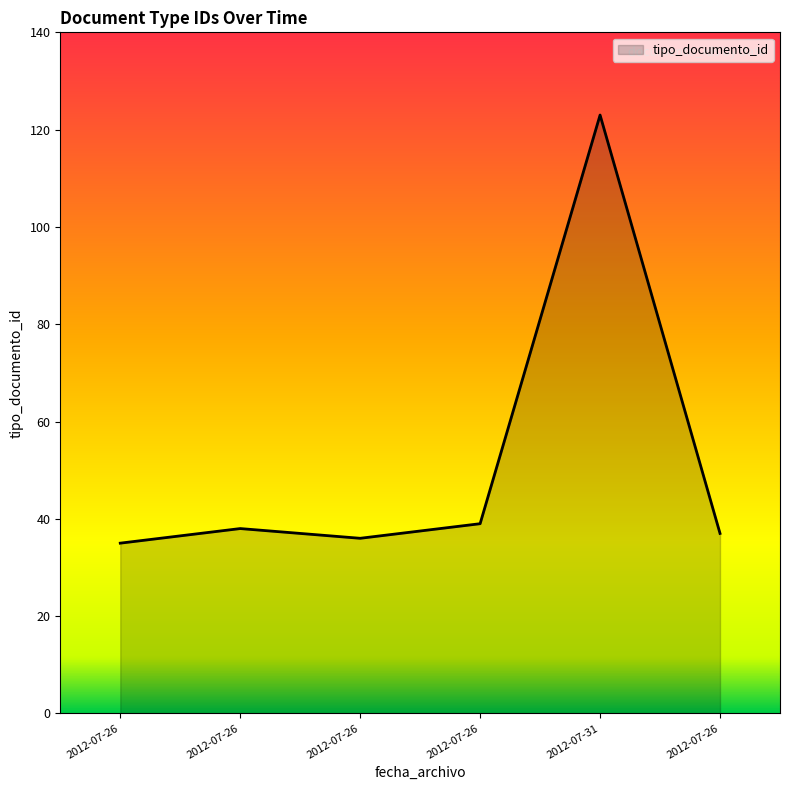

What is the value of the 5th point from the left?

123